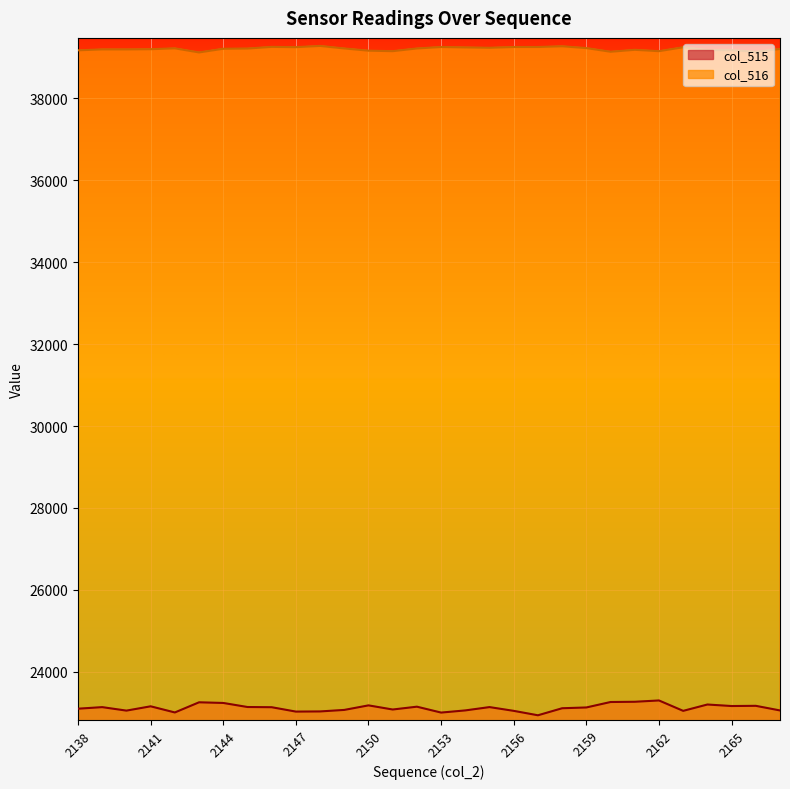

True or false: col_515 has a value of 8063 at 2163.

False